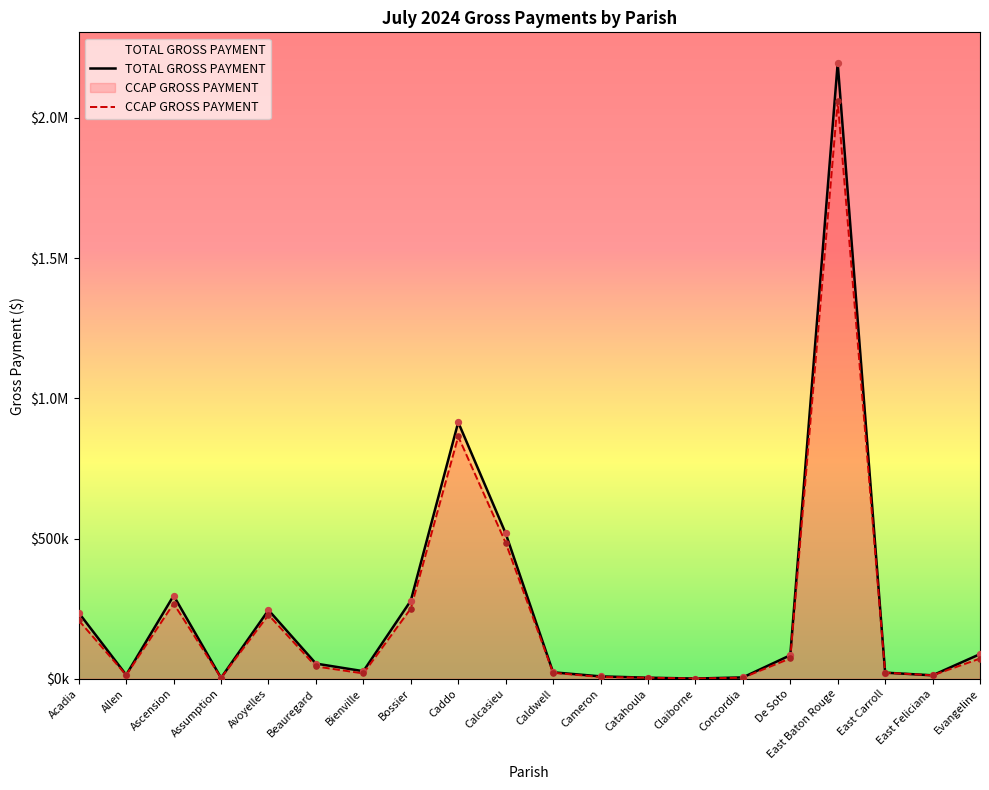

Is the value of TOTAL GROSS PAYMENT at East Carroll greater than the value of CCAP GROSS PAYMENT at Evangeline?

No